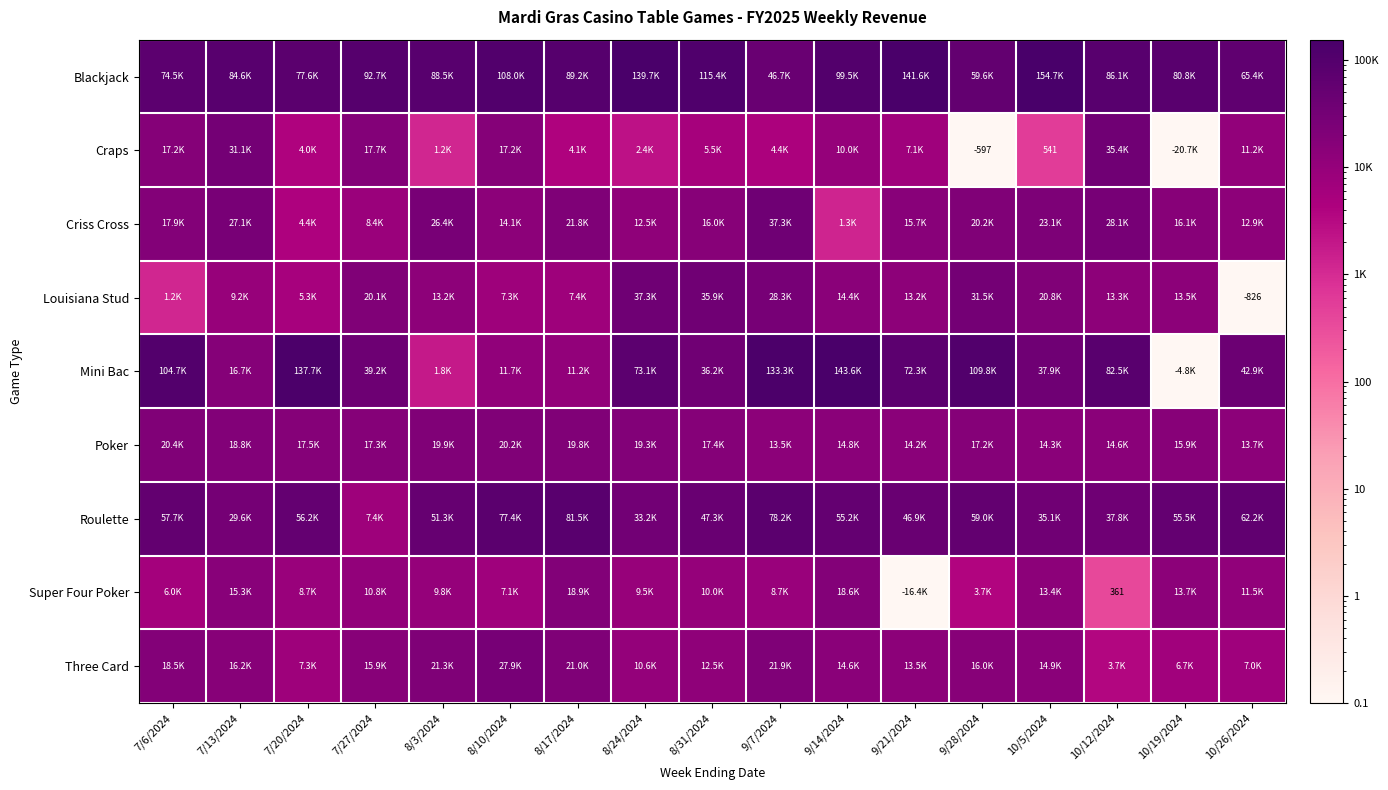

At which label is Super Four Poker closest to 9453?

8/24/2024